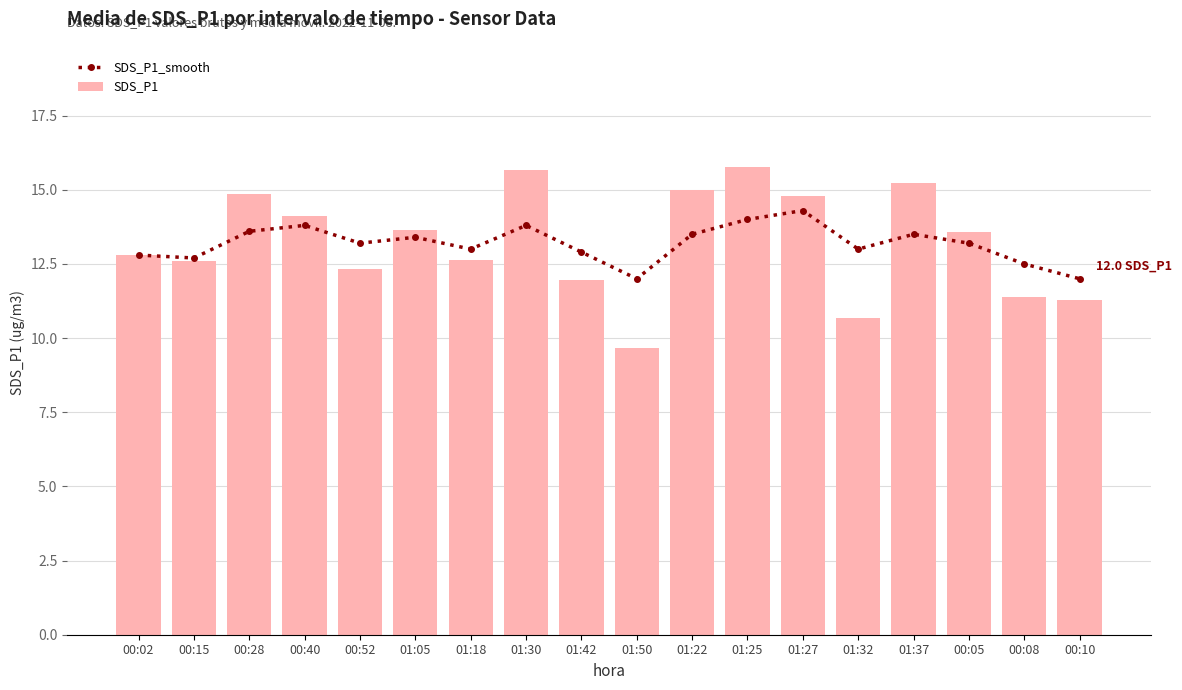

Which category has the lowest value across all series?

01:50